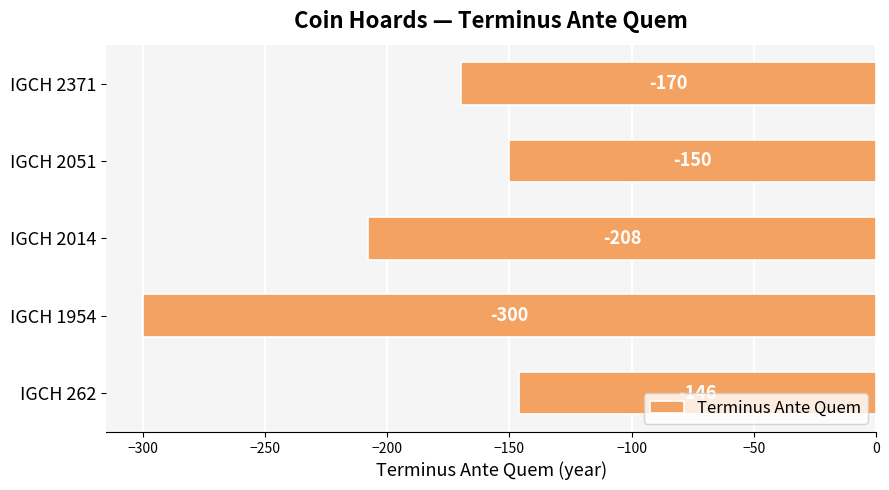

Which label corresponds to the largest value in the chart?

IGCH 262